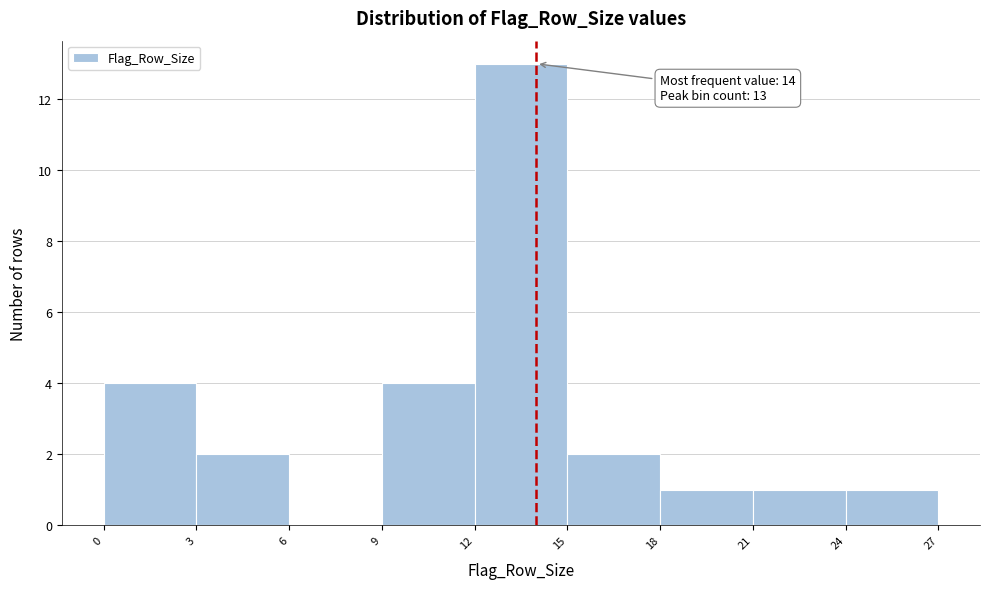

Which range on the x-axis has the tallest bar?

12 to 15